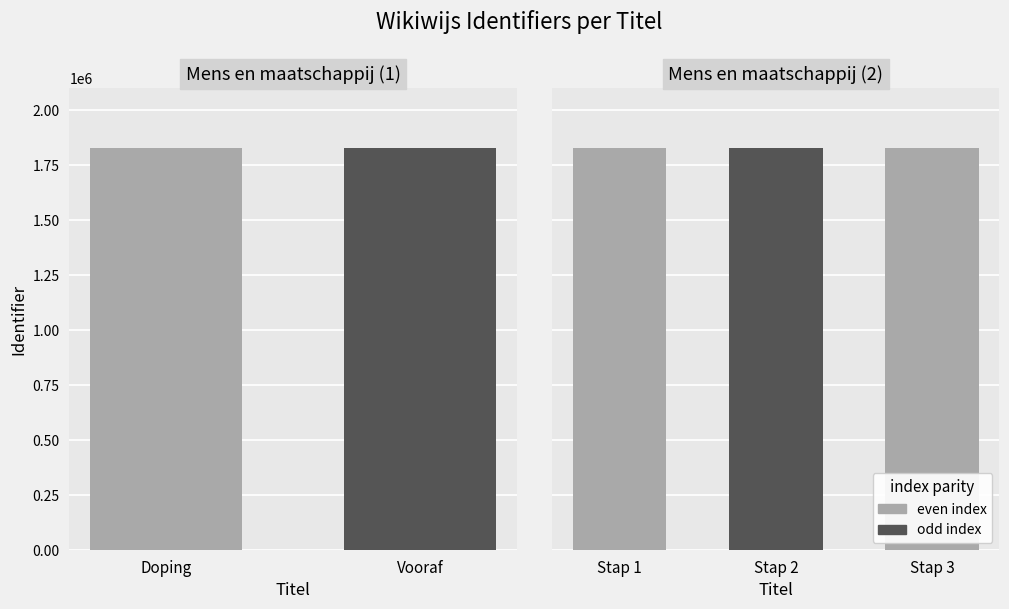

Between Stap 2 and Stap 3, which is larger?

Stap 3